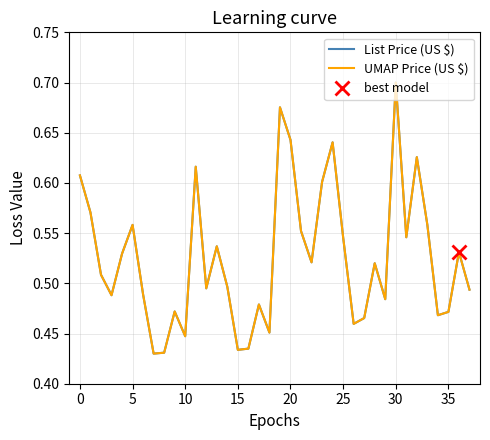

List the series in order of their peak value, highest first.

List Price (US $), UMAP Price (US $)